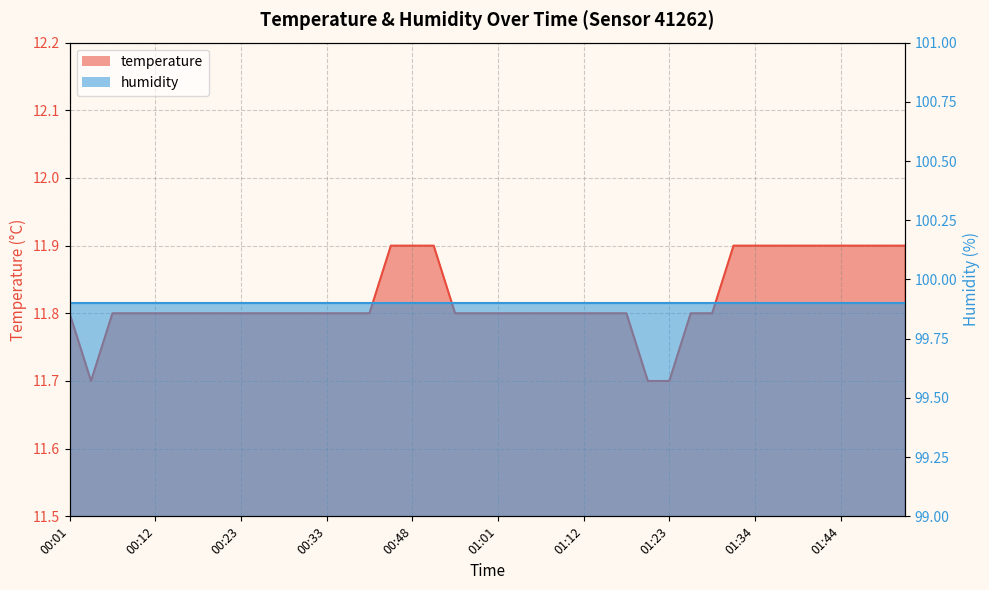

The chart shows a value of 11.8 at 00:17. True or false?

True